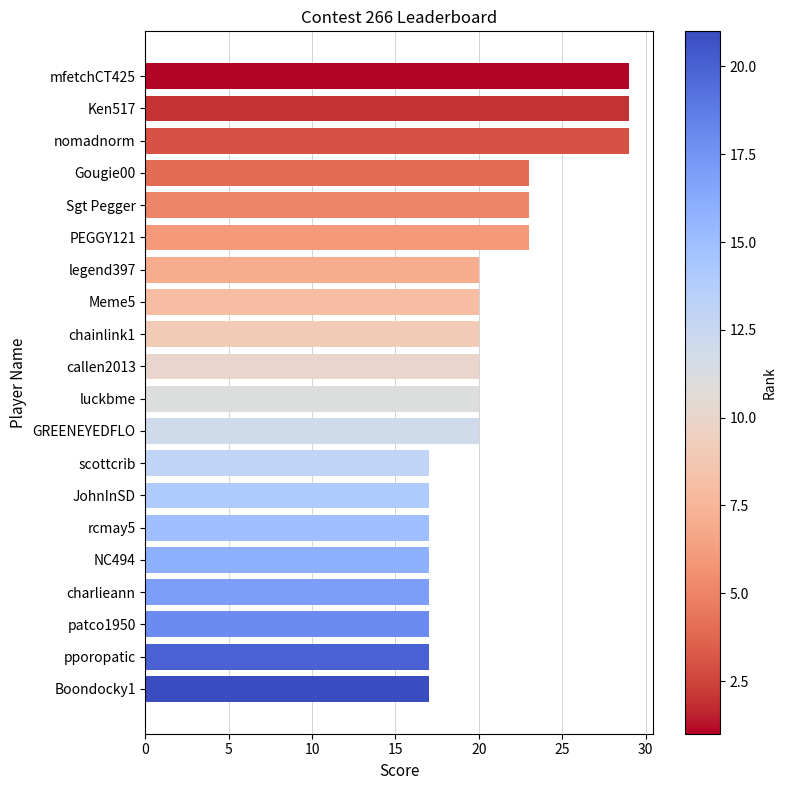

What is the sum of the values at nomadnorm and Meme5?

49